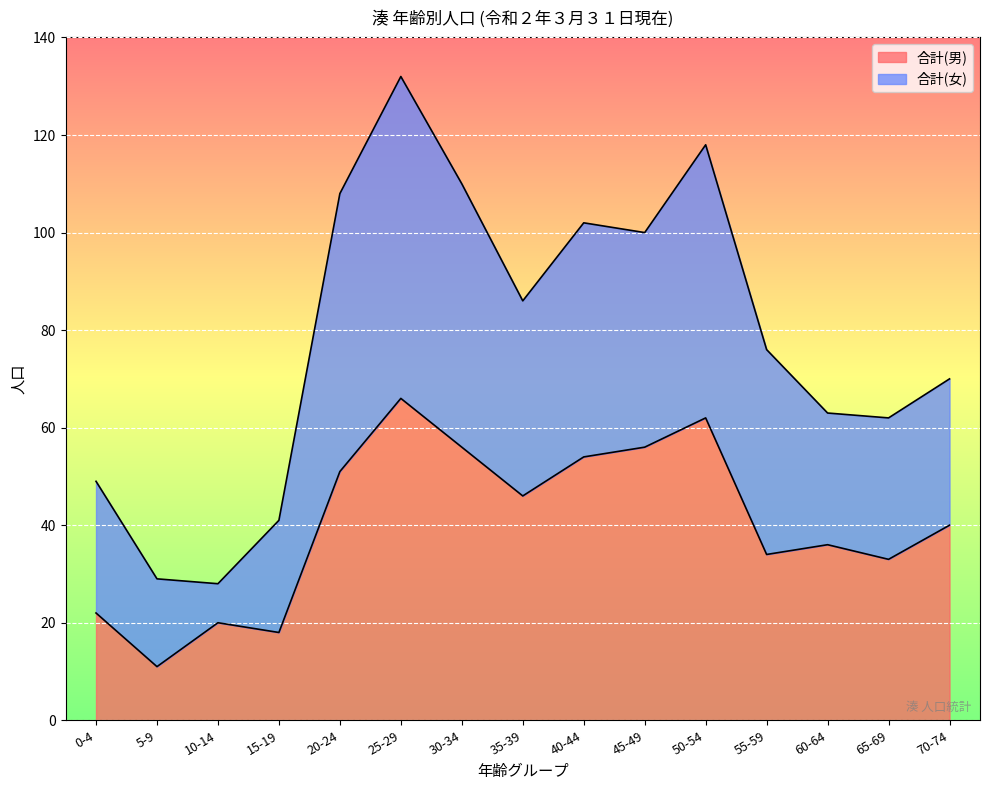

Which label corresponds to the largest value in the chart?

25-29